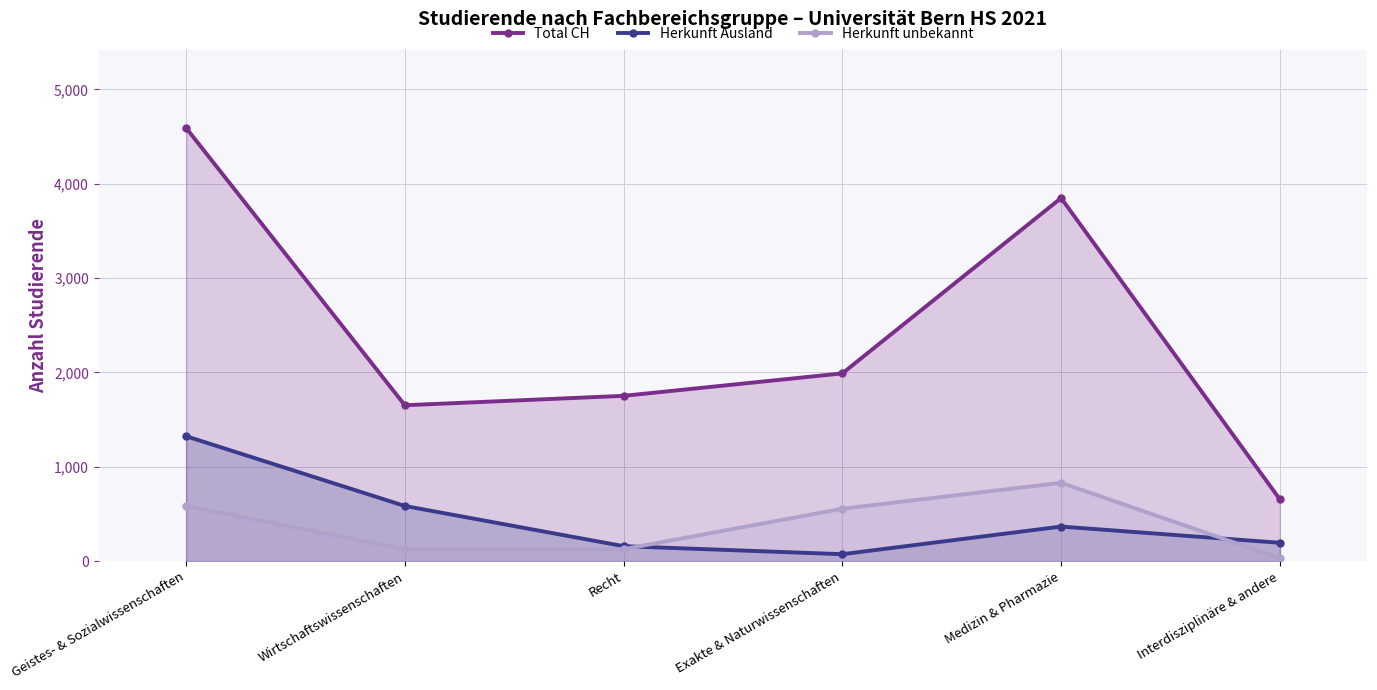

Which series changed the most between Recht and Exakte & Naturwissenschaften?

Herkunft unbekannt